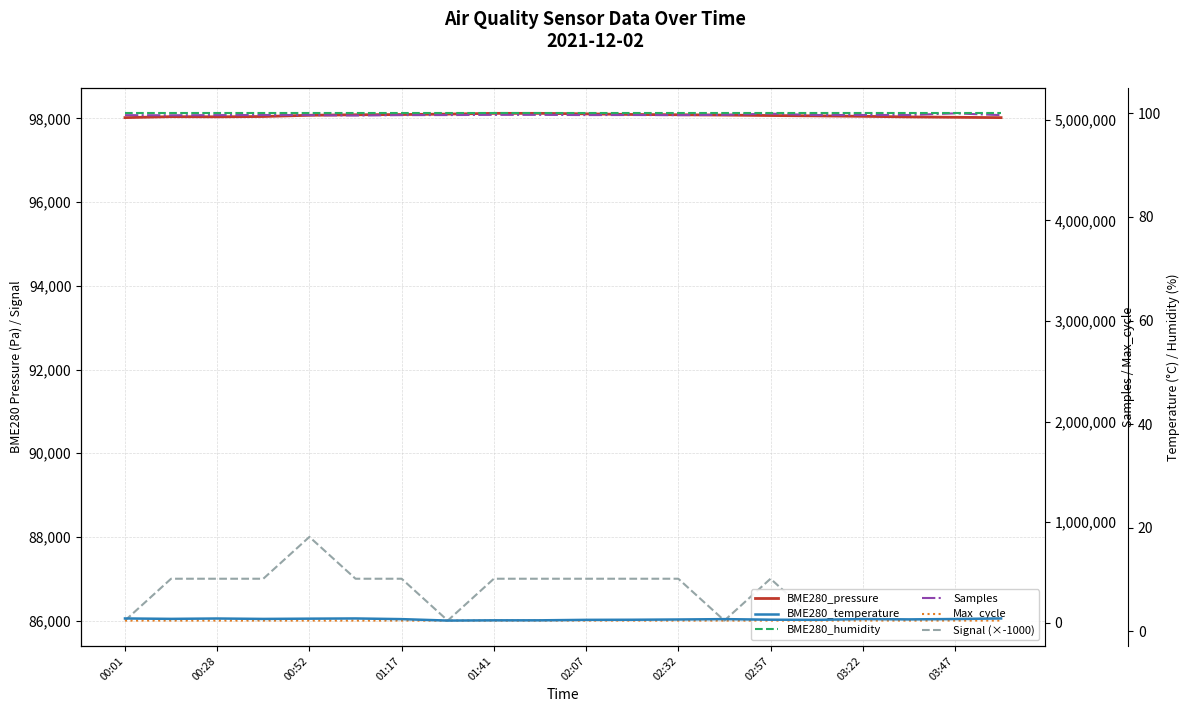

The Signal (×-1000) series shows 87000.0 at 01:17. True or false?

True